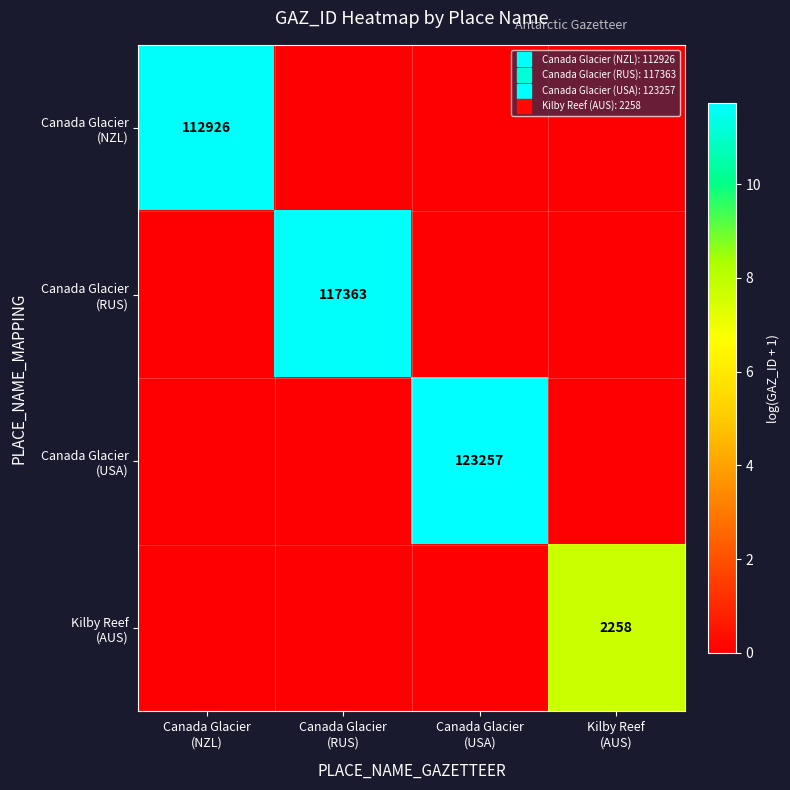

What is the sum of the Canada Glacier (USA) values at Canada Glacier (RUS) and Canada Glacier (USA)?

11.7